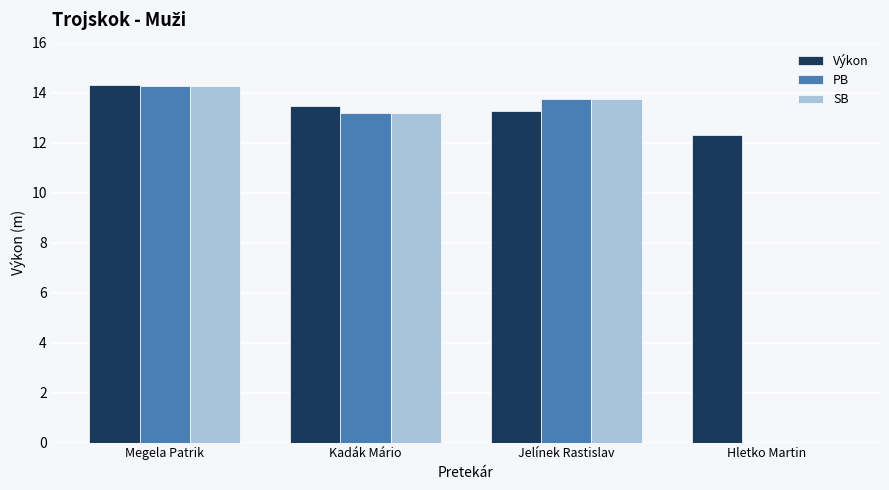

Which category has the highest value in the Výkon series?

Megela Patrik